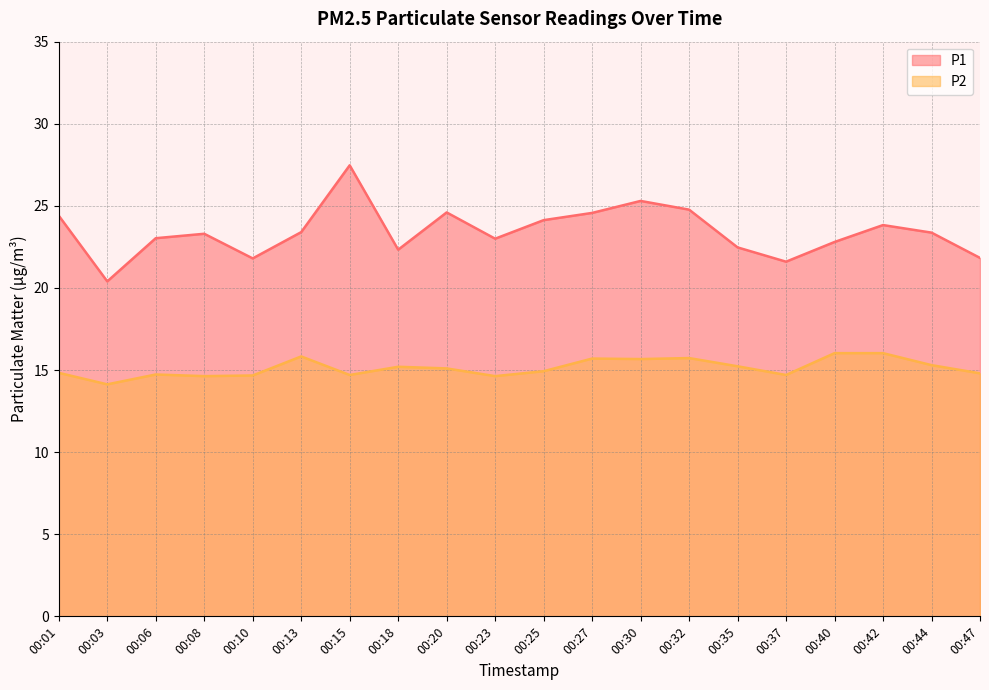

The P2 series shows 7.8 at 00:42. True or false?

False